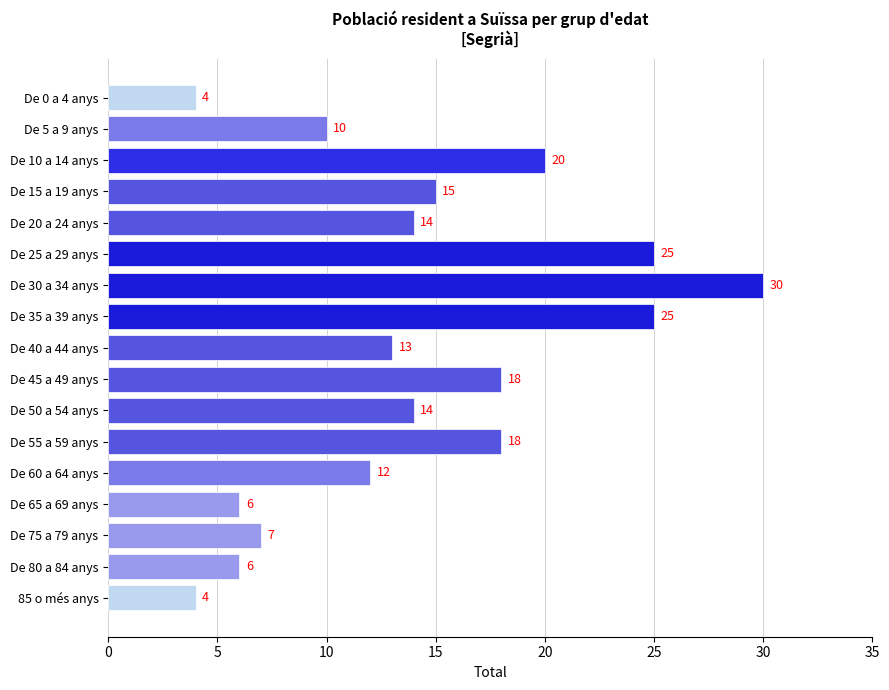

How many values are below 14?

8